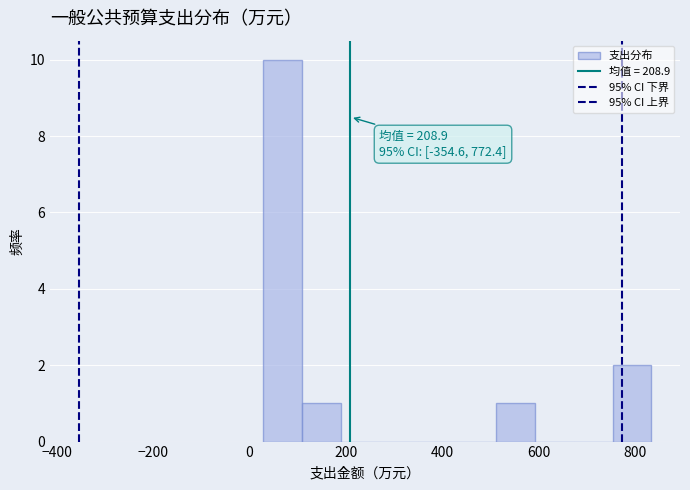

Which range on the x-axis has the tallest bar?

20 to 100